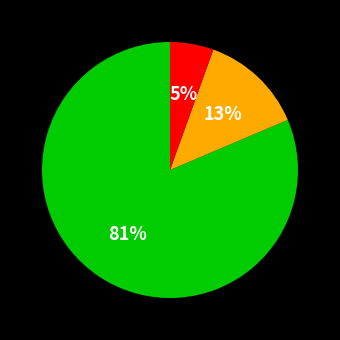

To the nearest percent, what is the average slice percentage?

33%